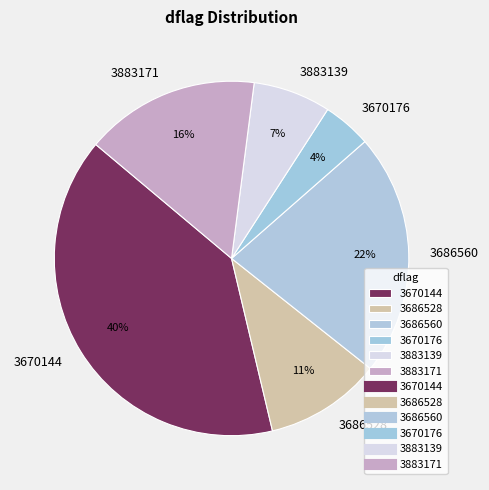

To the nearest percent, what is the difference between the 3670144 and 3686560 slice percentages?

18%